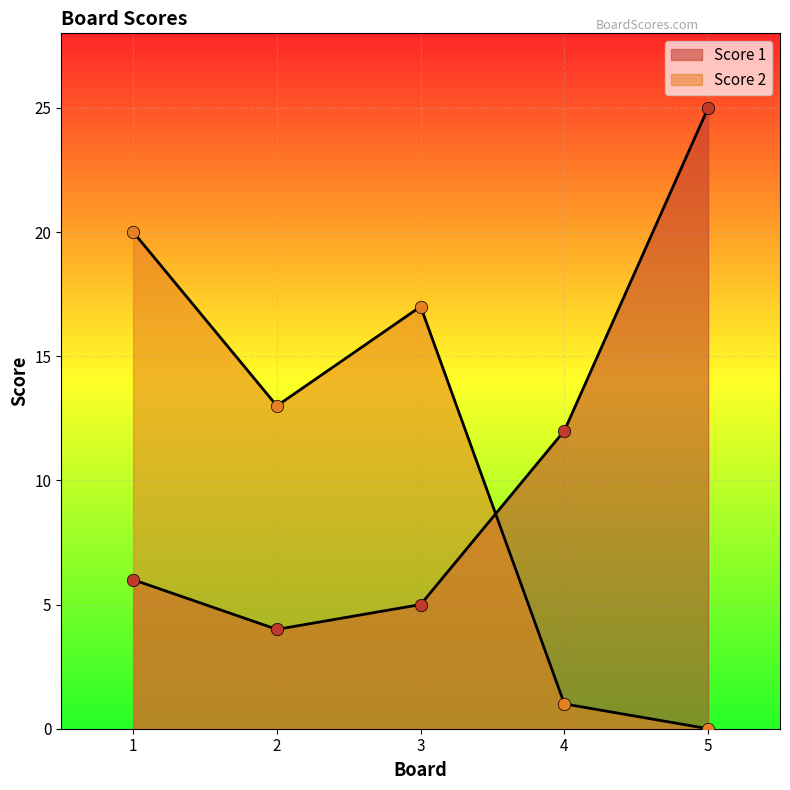

Which series has the largest Y range (max minus min)?

Score 1